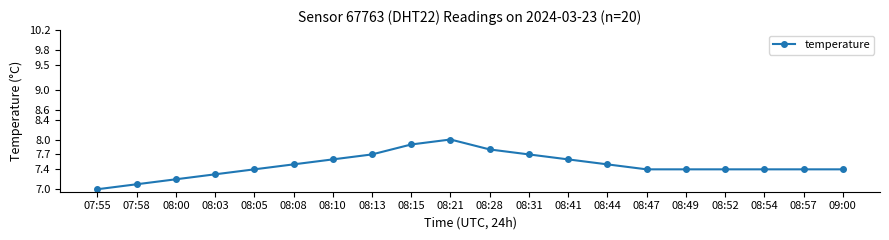

The chart shows a value of 3.5 at 08:08. True or false?

False